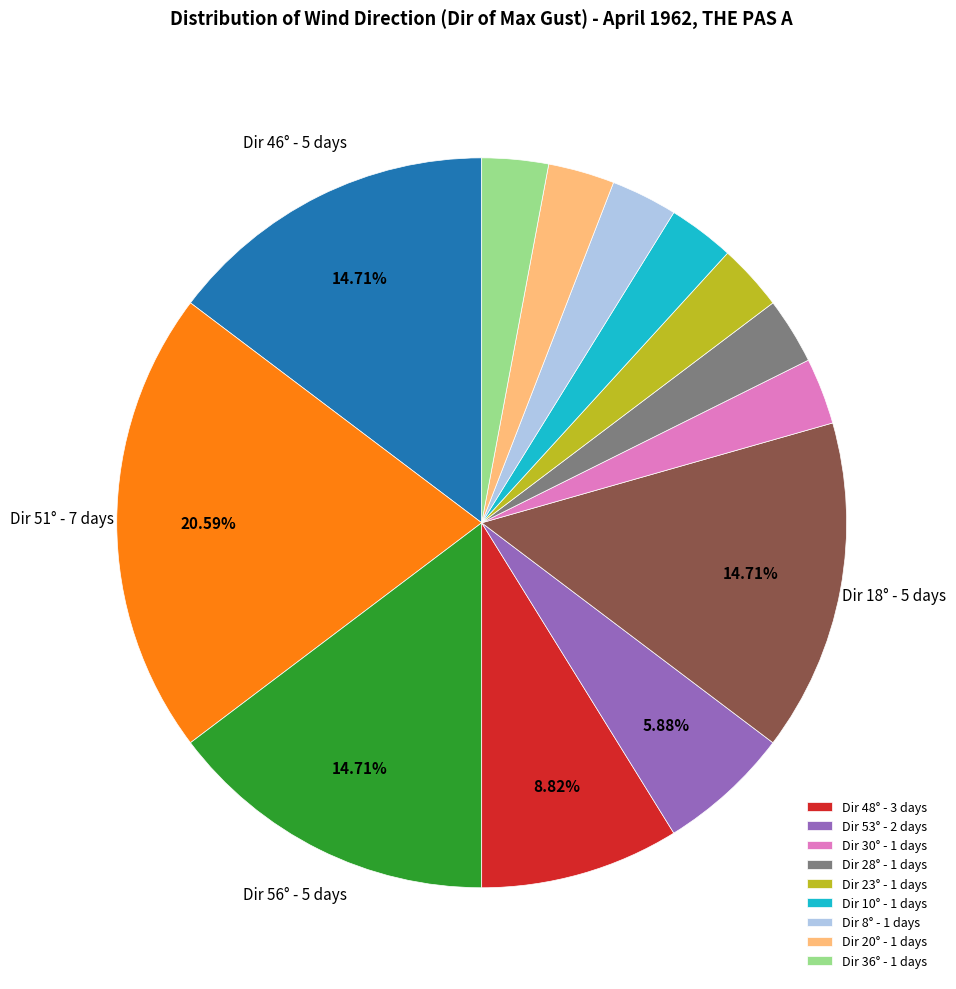

Does any single category account for the majority?

No